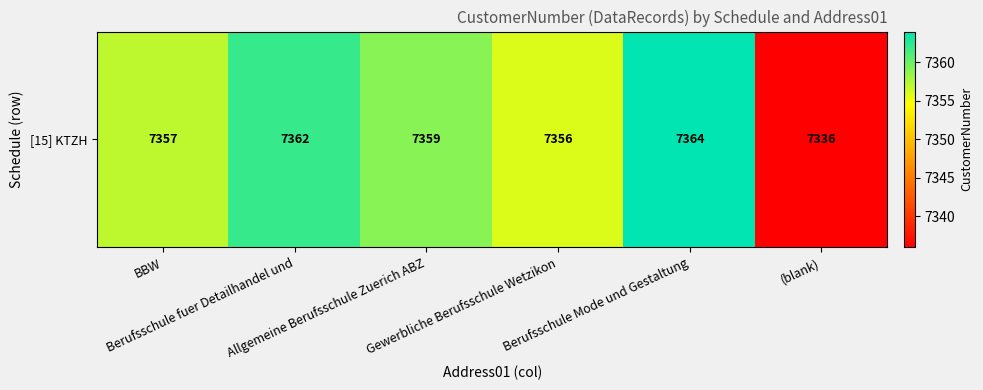

At which label is the value closest to 7350?

Gewerbliche Berufsschule Wetzikon